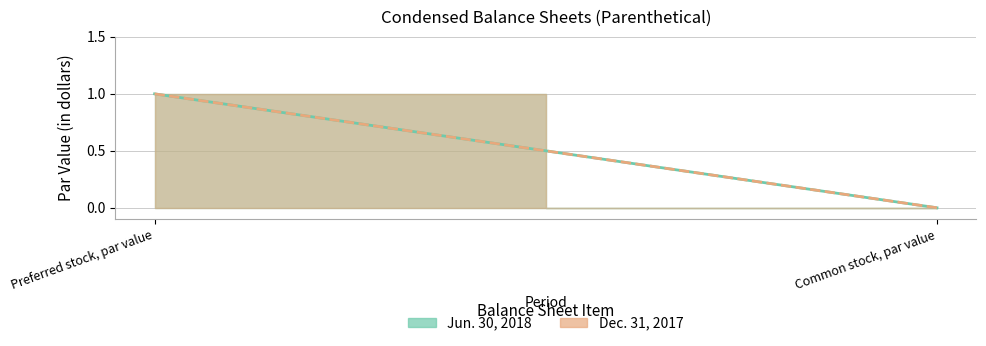

What is the difference between the maximum and minimum values in the Jun. 30, 2018 series?

1